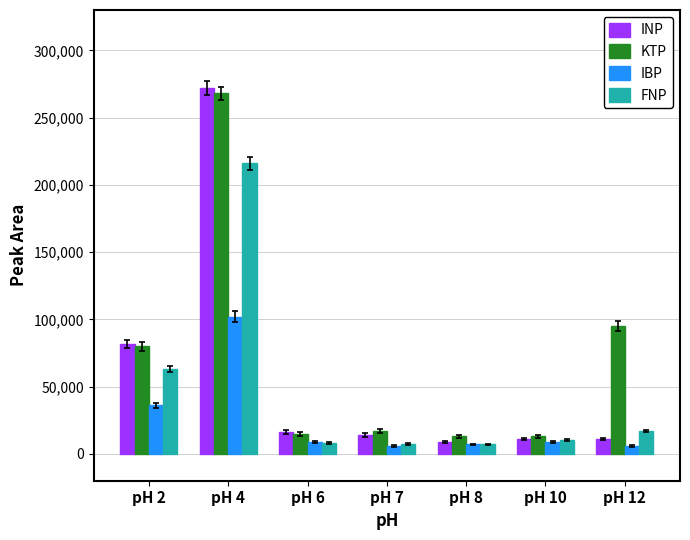

What is the difference between the KTP values at pH 10 and pH 4?

255000